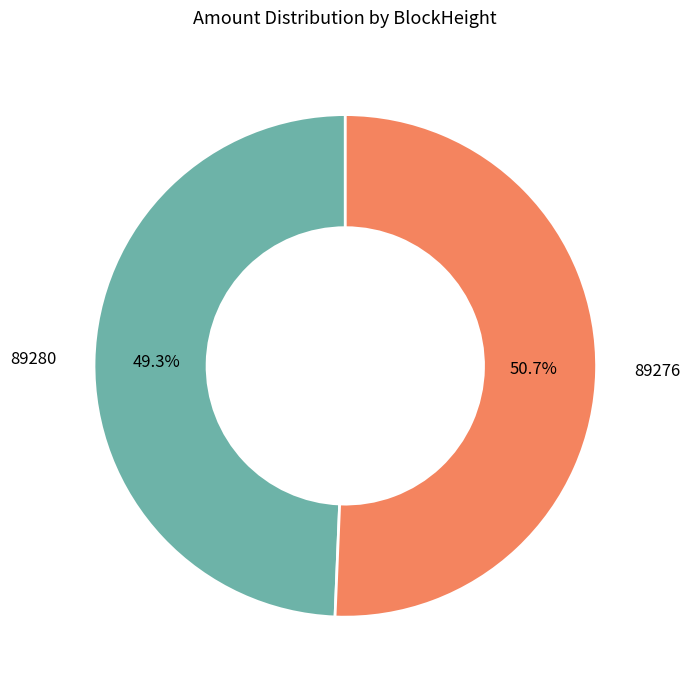

How many slices are in this pie chart?

2